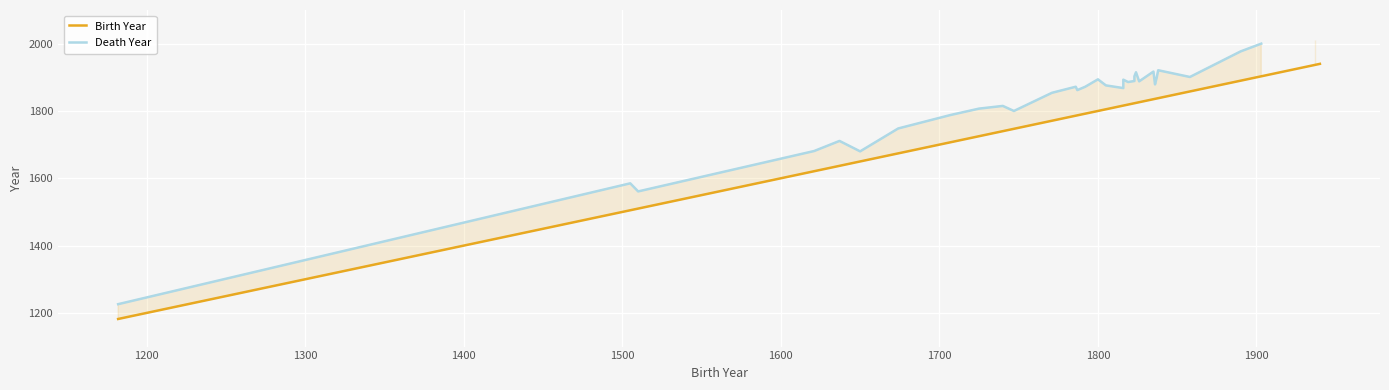

What are all the series names shown in the legend?

Birth Year, Death Year